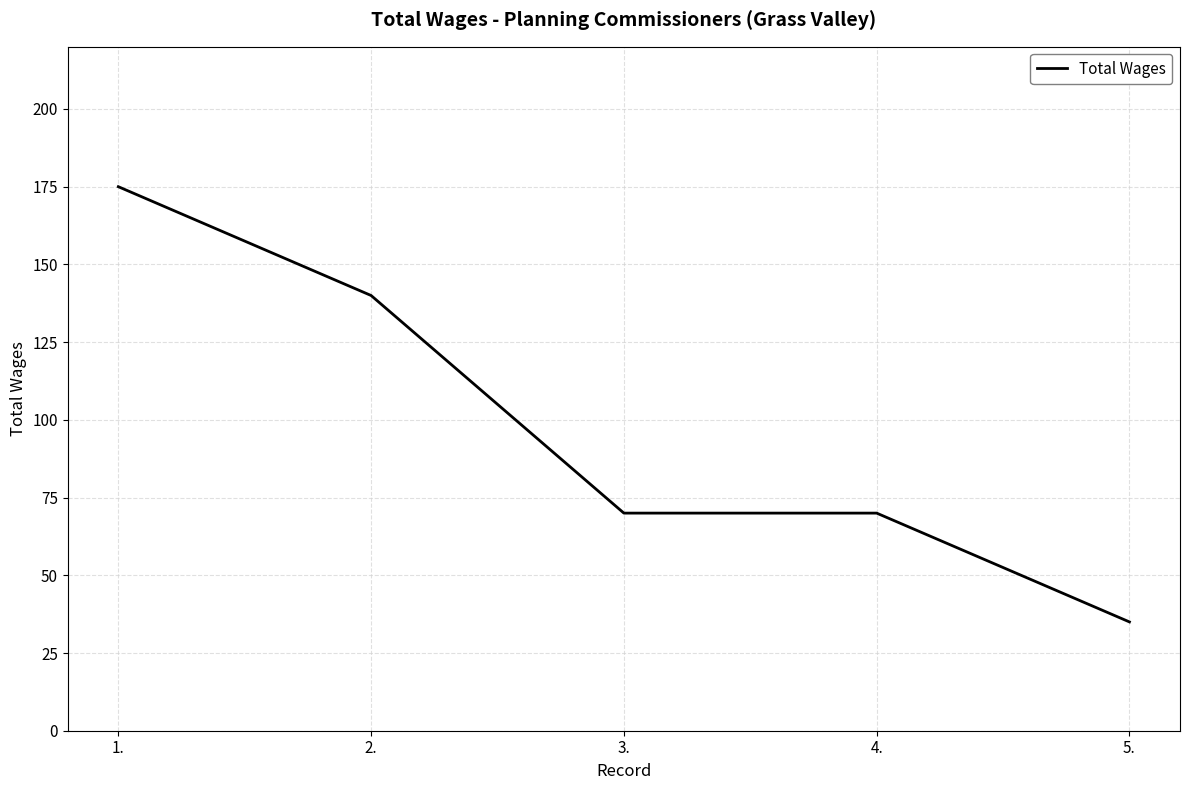

What value does the data have at 5.?

35